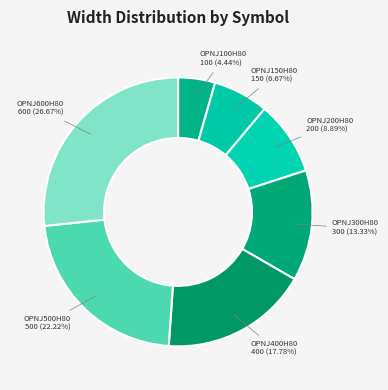

To the nearest percent, what portion does OPNJ600H80 represent?

27%